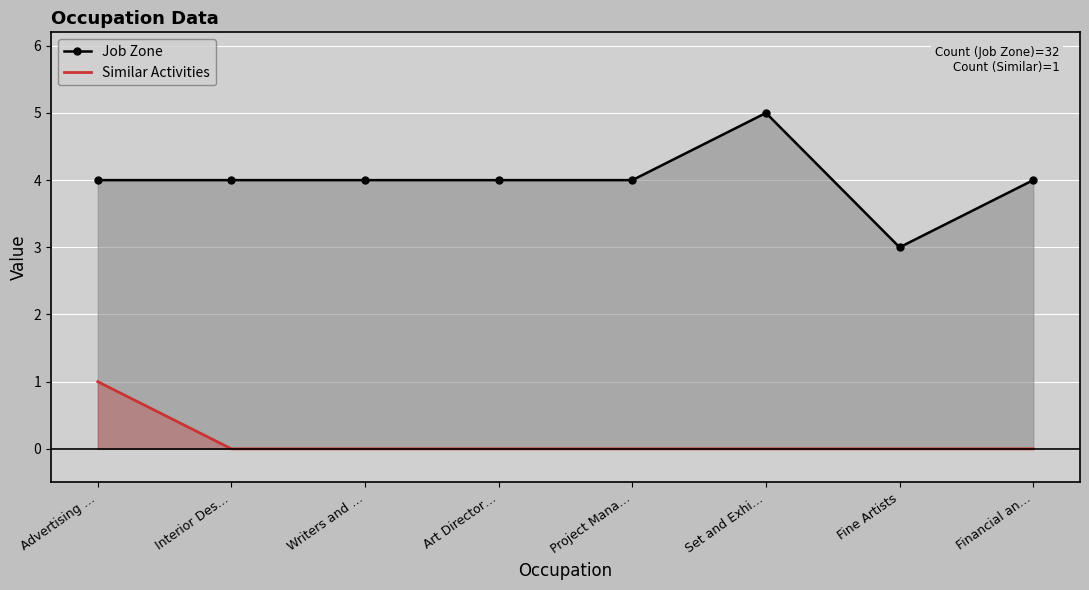

Reading left to right, list all the values displayed in this chart.

Job Zone: 4	4	4	4	4	5	3	4
Similar Activities: 1	0	0	0	0	0	0	0